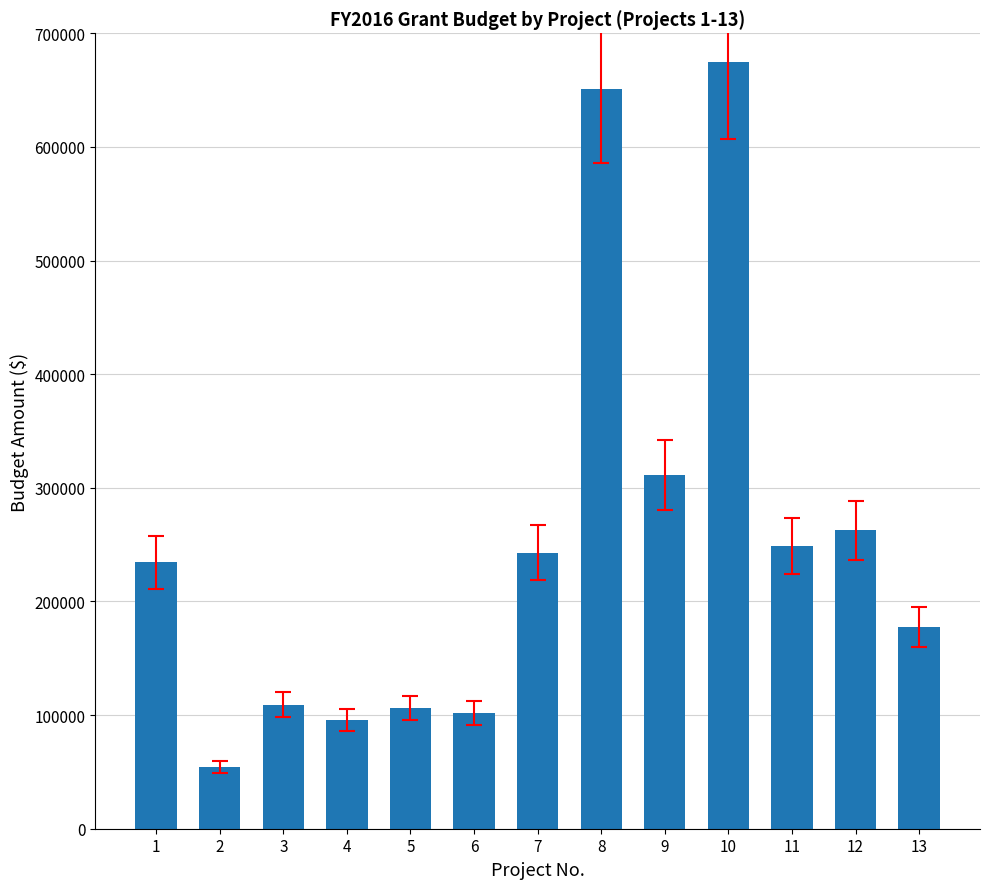

The value at 5 is 106319. True or false?

True